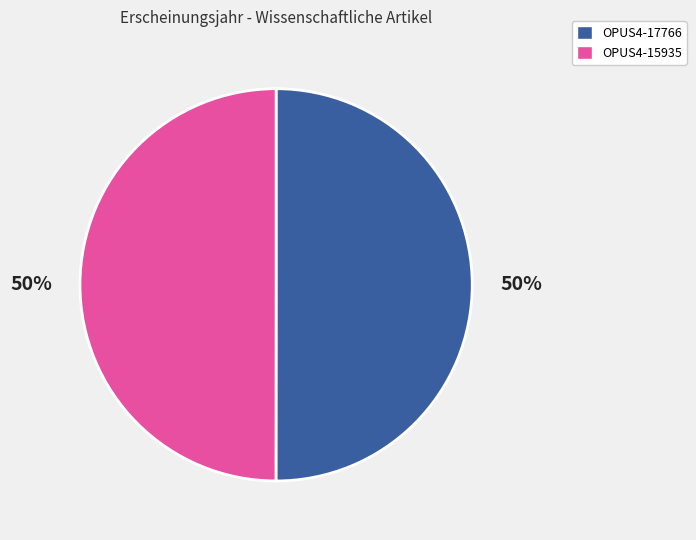

To the nearest percent, what percentage of the pie is OPUS4-15935?

50%